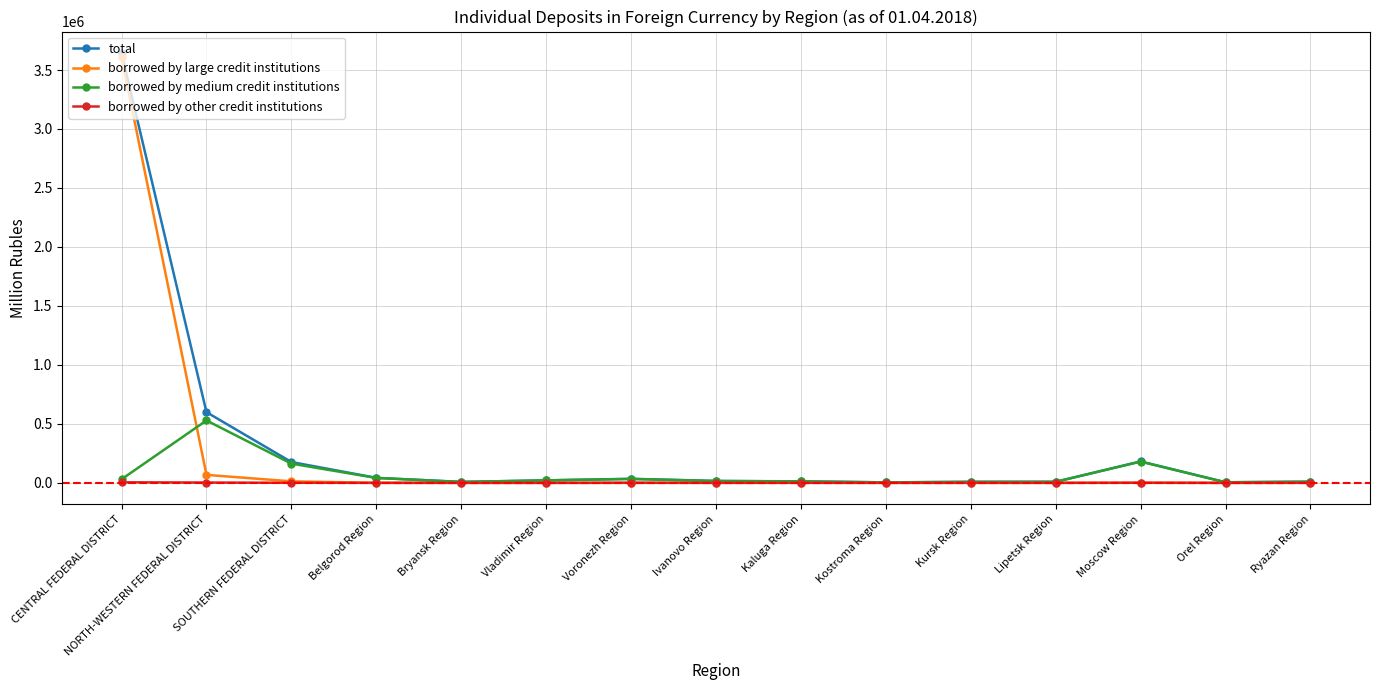

Which series has the largest range (max minus min)?

total